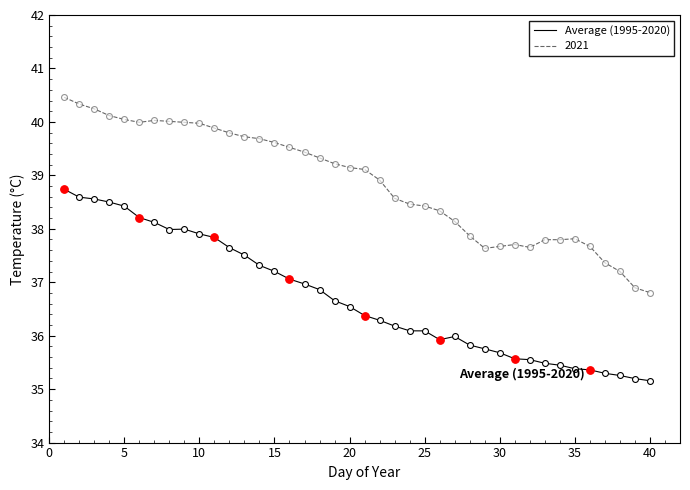

List the series in order of their peak value, highest first.

2021, Average (1995-2020)